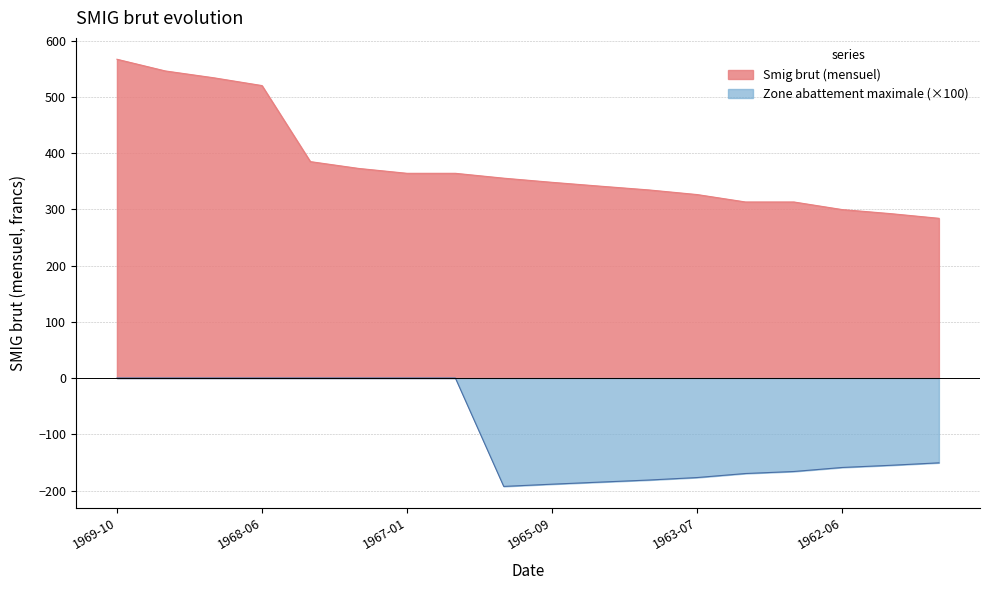

What is the total value across all series at 1962-06?

140.5